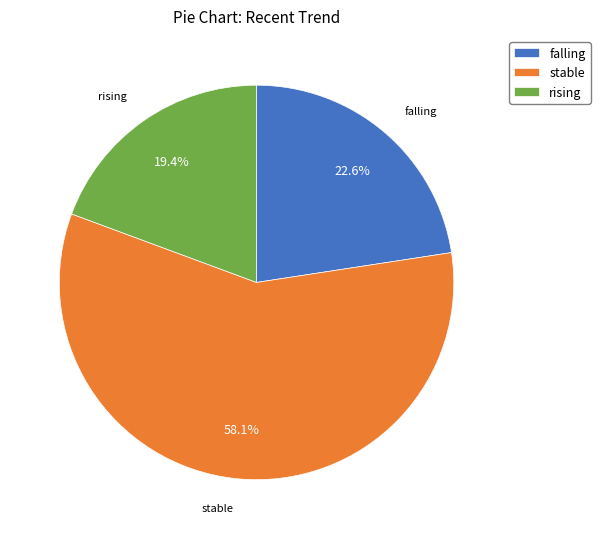

Is the sum of stable and falling greater than half?

Yes